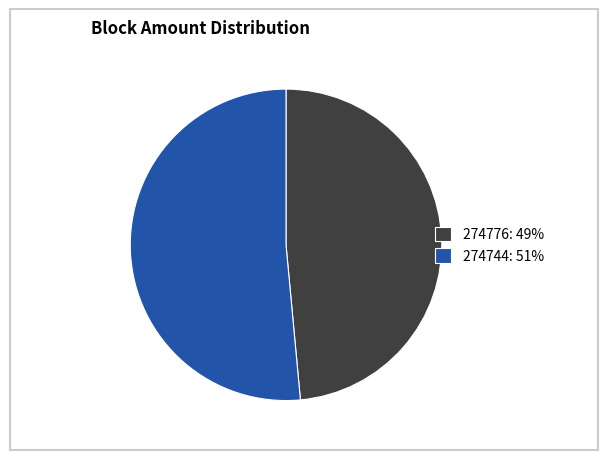

Which has a higher value, 274776: 49% or 274744: 51%?

274744: 51%